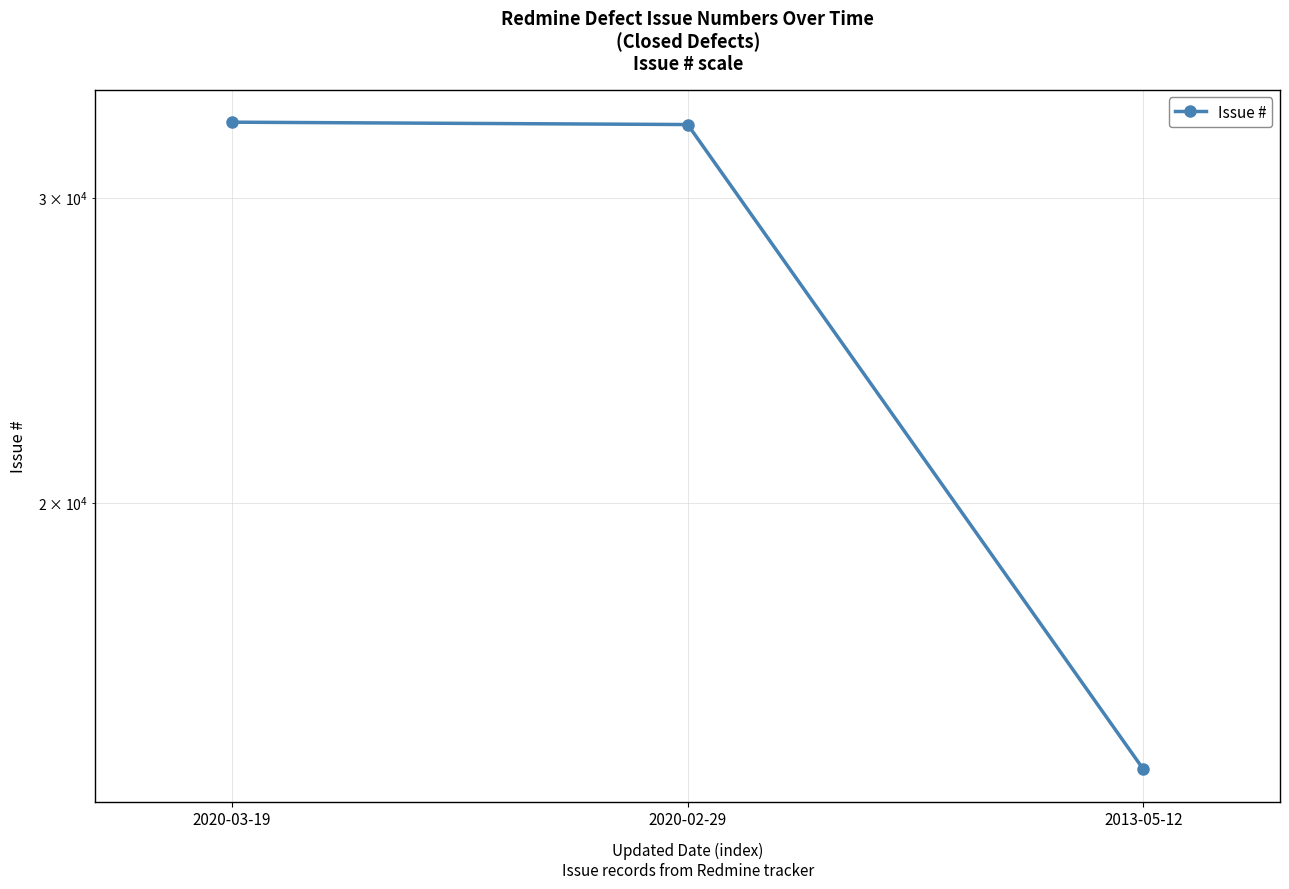

Reading left to right, list all the values displayed in this chart.

2020-03-19=33168	2020-02-29=33064	2013-05-12=14029